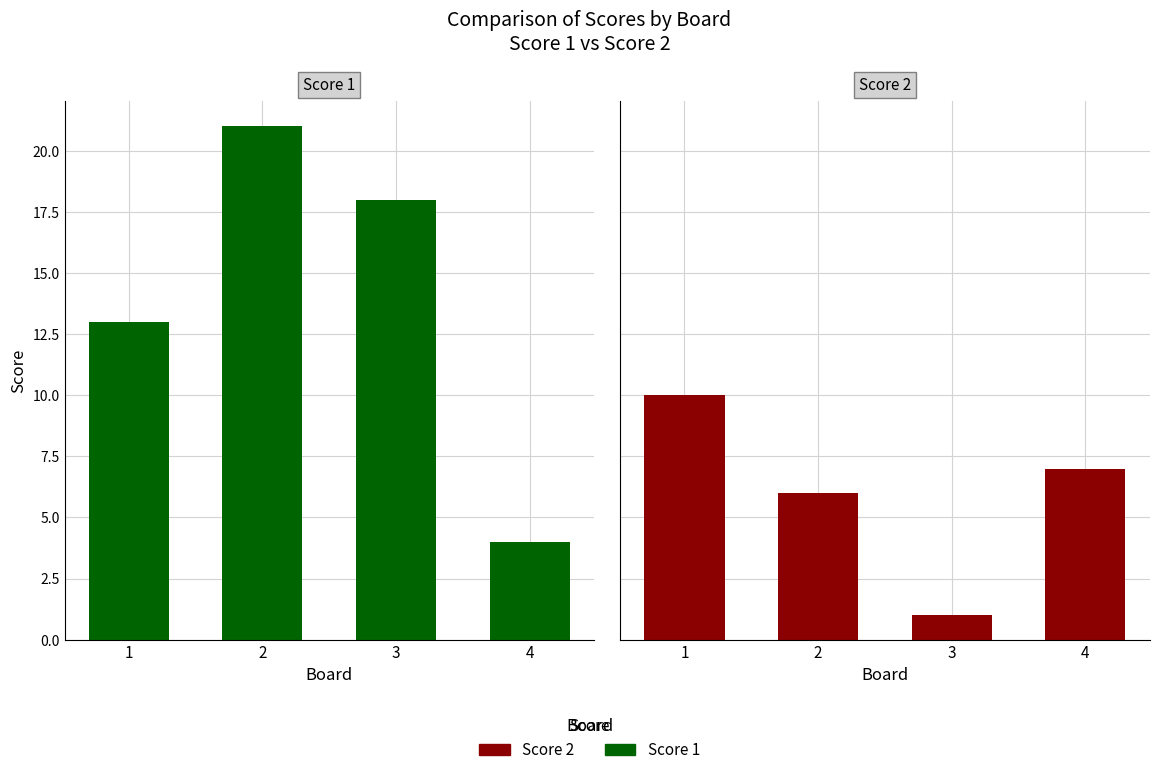

What is the value of the Score 2 bar at the 4th from the left?

7